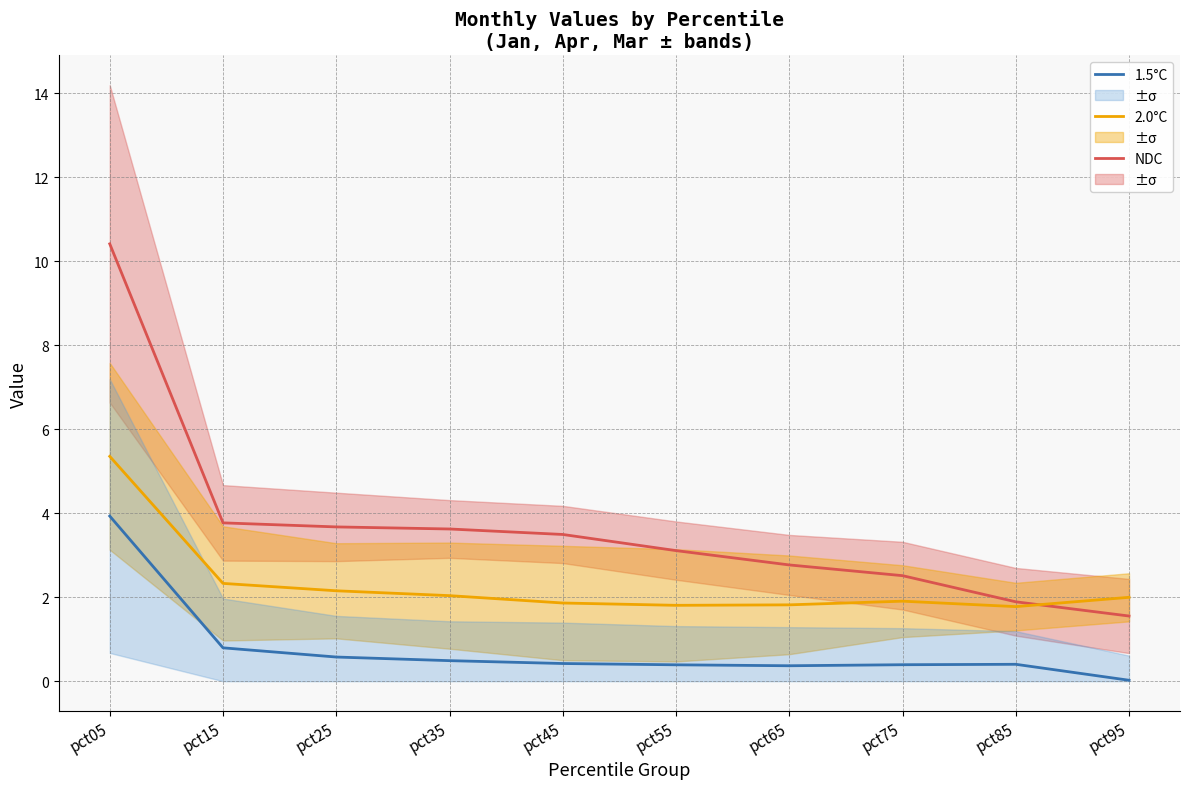

What is the sum of all 1.5°C values?

7.8